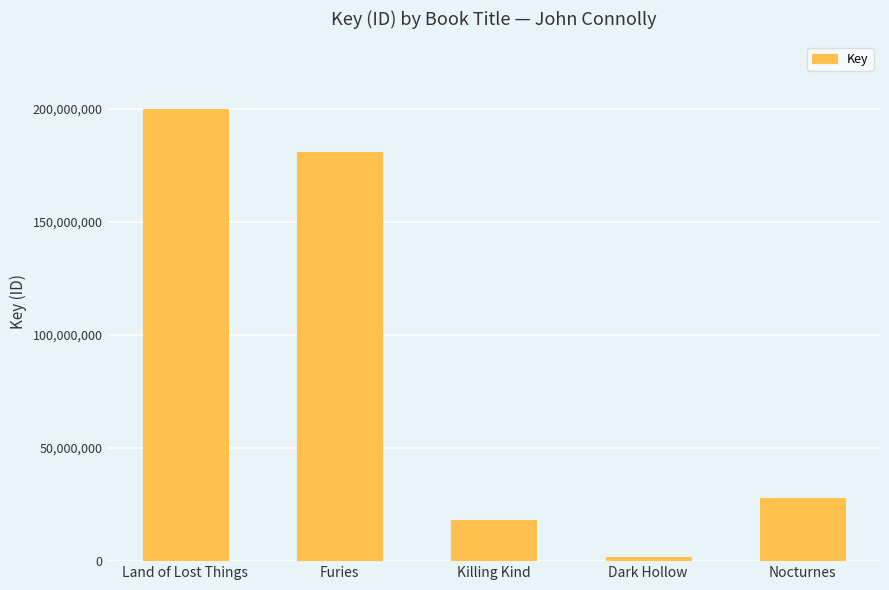

What is the minimum value shown in the chart?

1842407